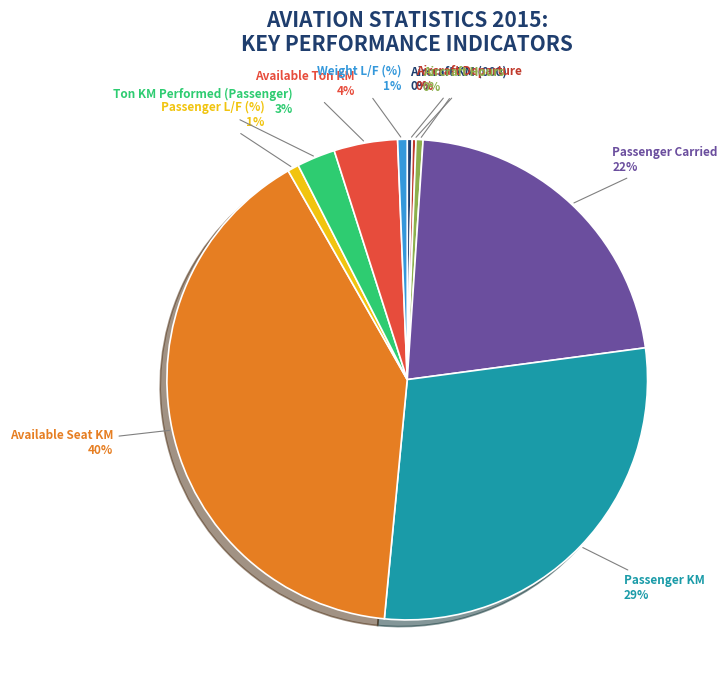

Is there a majority slice in this chart?

No